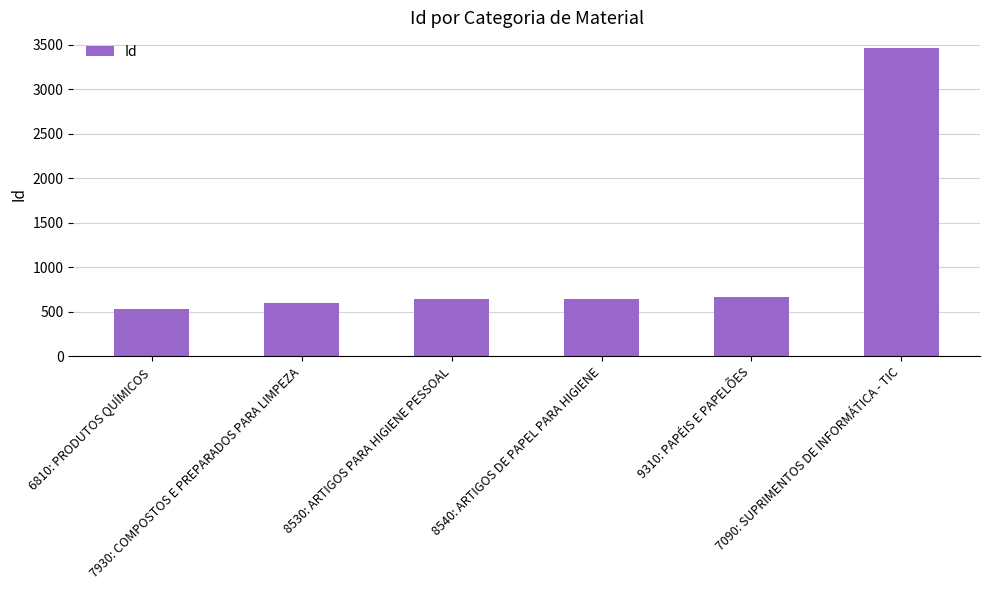

Count the number of data series in this chart.

1